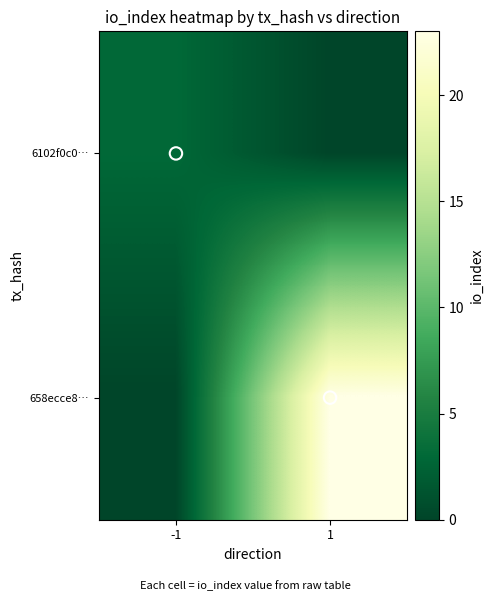

What is the total value across all series at -1?

3